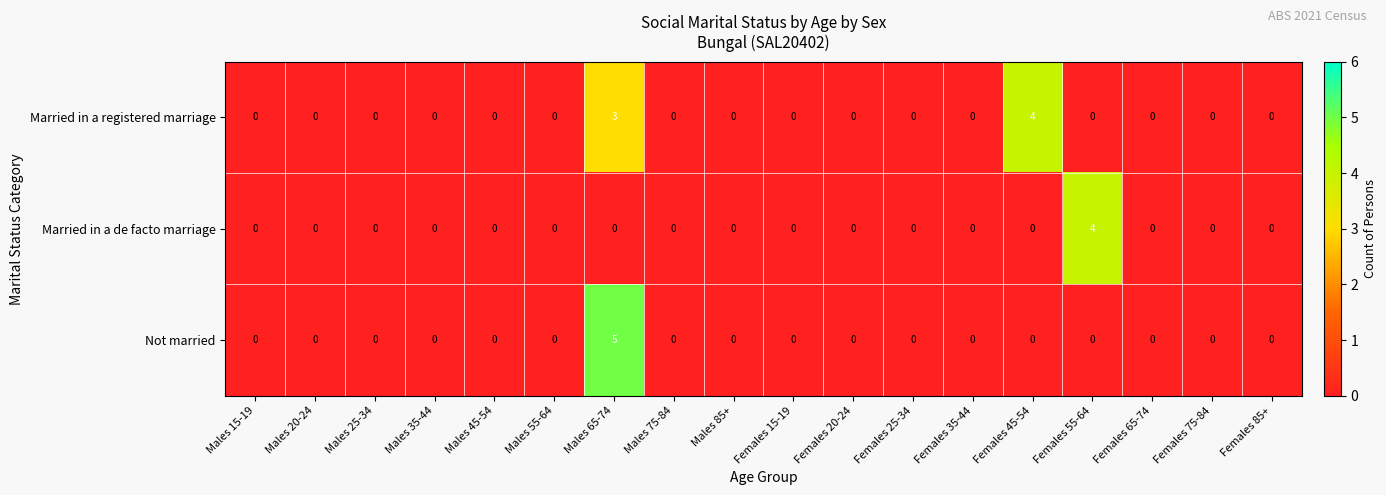

Between Males 20-24 and Females 45-54, which series saw the biggest shift?

Married in a registered marriage